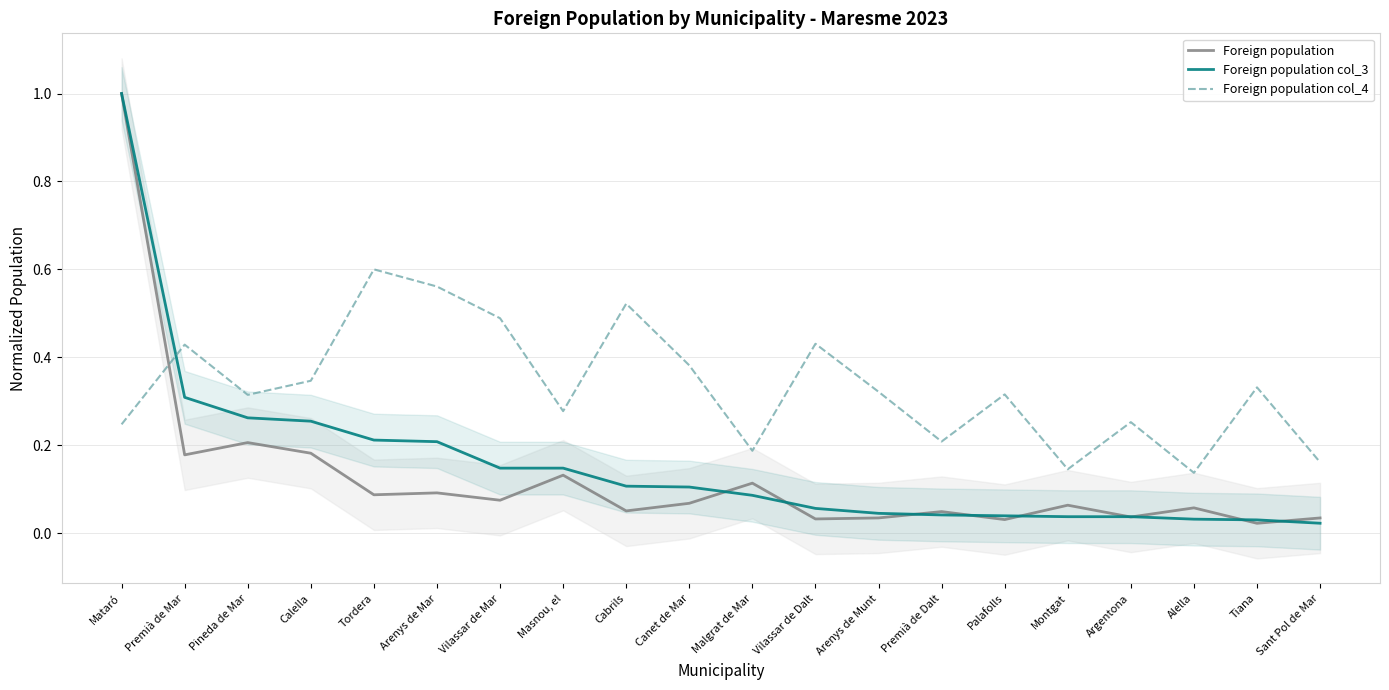

True or false: Foreign population col_3 has a value of 1.7 at Mataró.

False